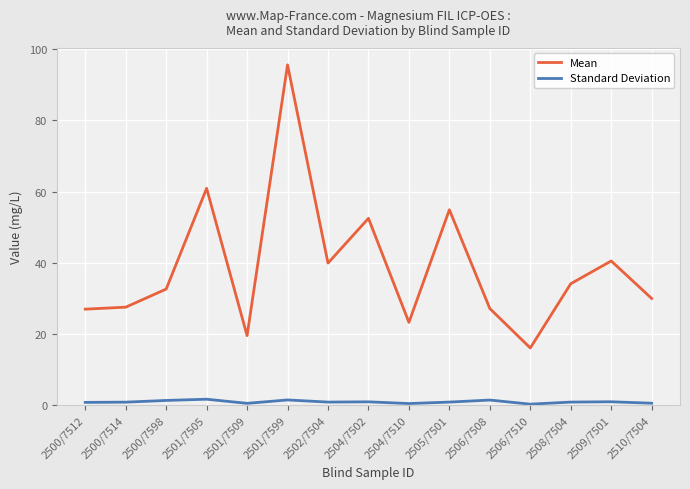

Which category has the highest value in the Mean series?

2501/7599